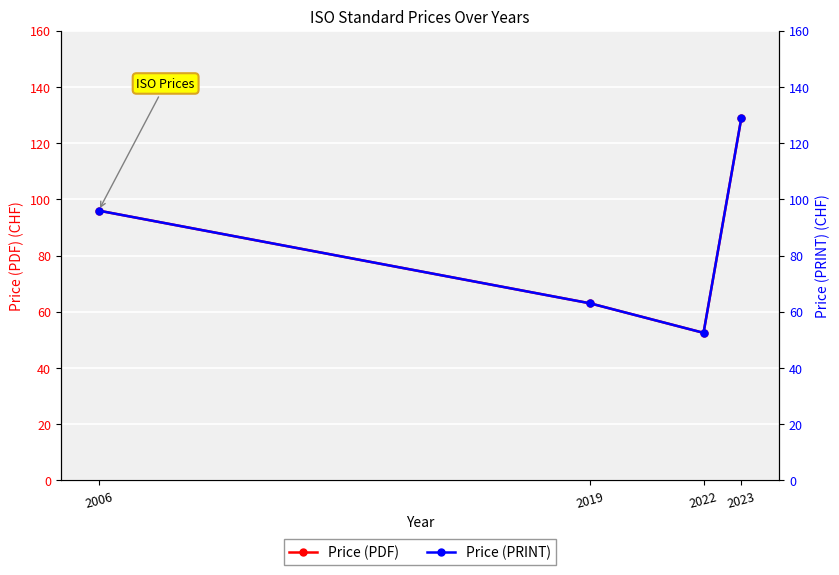

How many data points does each series have?

4